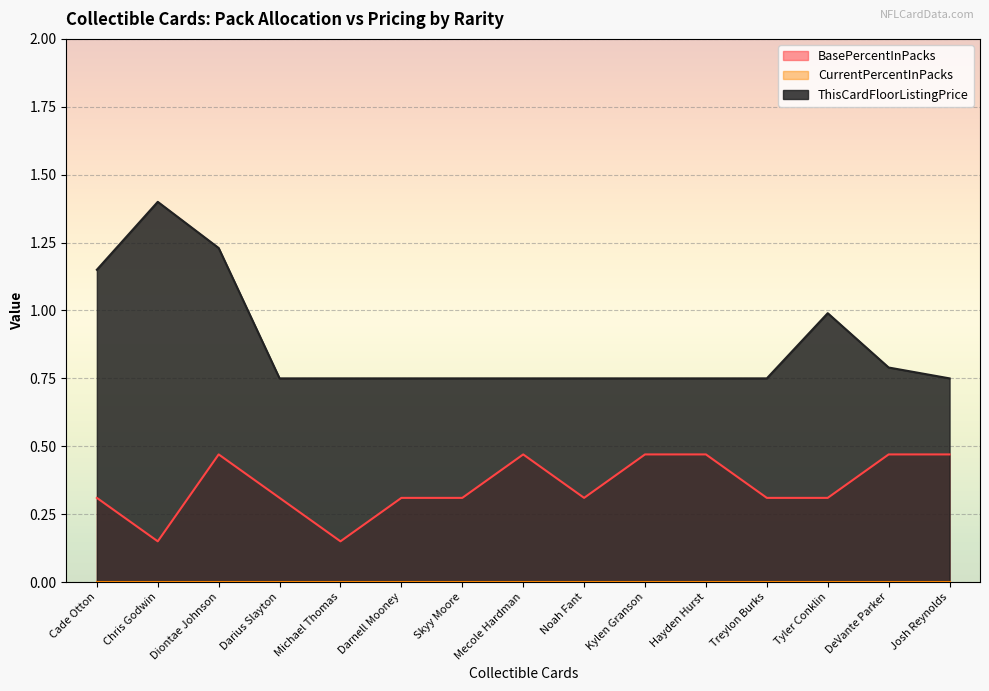

Is the value of BasePercentInPacks at Diontae Johnson greater than the value of ThisCardFloorListingPrice at Treylon Burks?

No